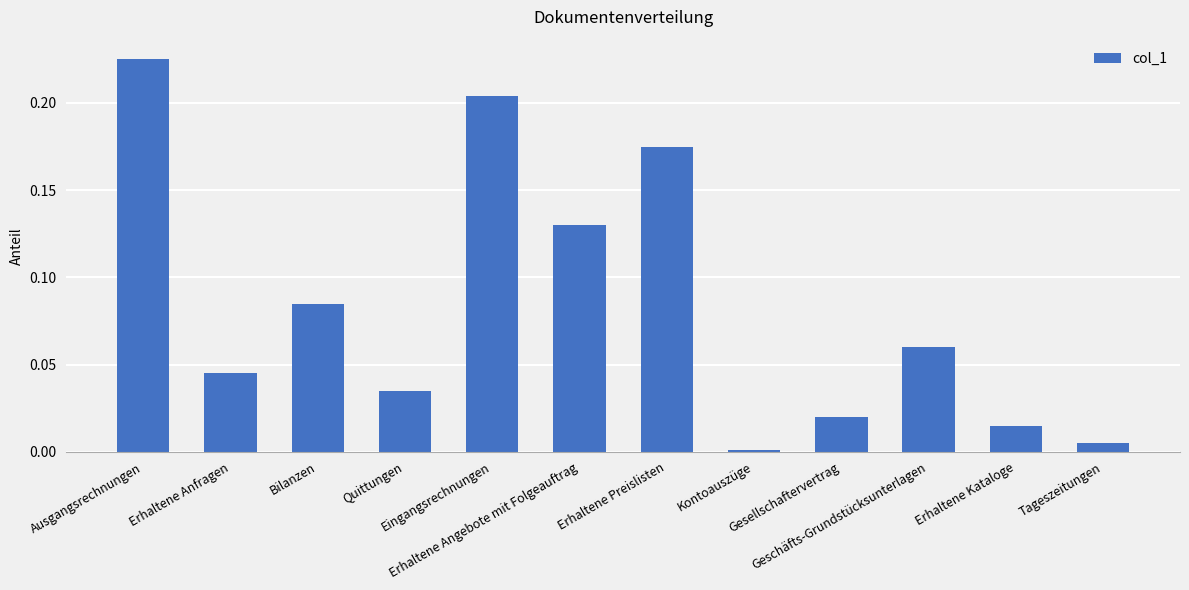

Rank the categories by value from lowest to highest.

Kontoauszüge, Tageszeitungen, Erhaltene Kataloge, Gesellschaftervertrag, Quittungen, Erhaltene Anfragen, Geschäfts-Grundstücksunterlagen, Bilanzen, Erhaltene Angebote mit Folgeauftrag, Erhaltene Preislisten, Eingangsrechnungen, Ausgangsrechnungen